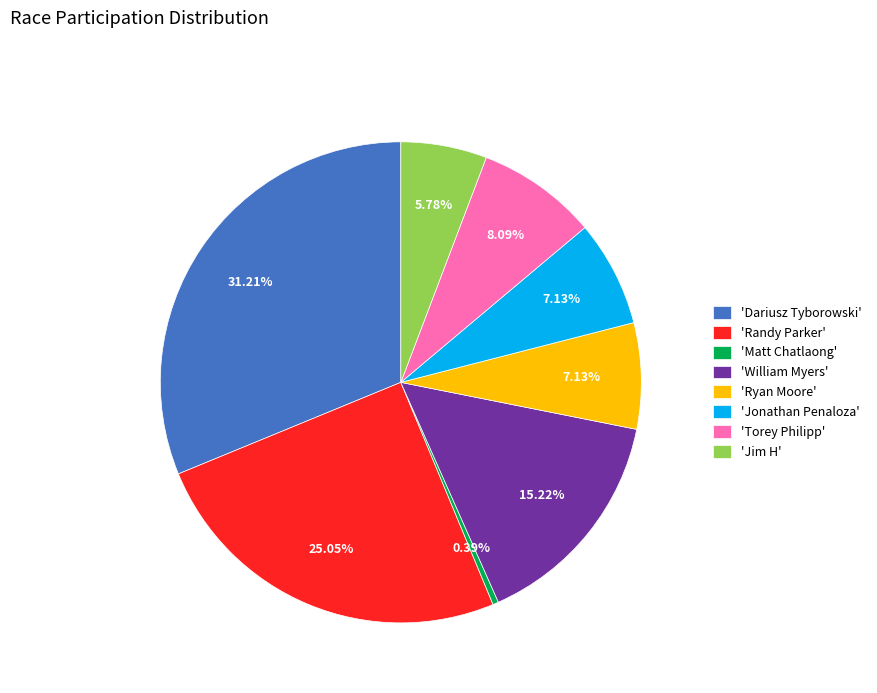

Combined, do 'Matt Chatlaong' and 'Jonathan Penaloza' account for over 50%?

No